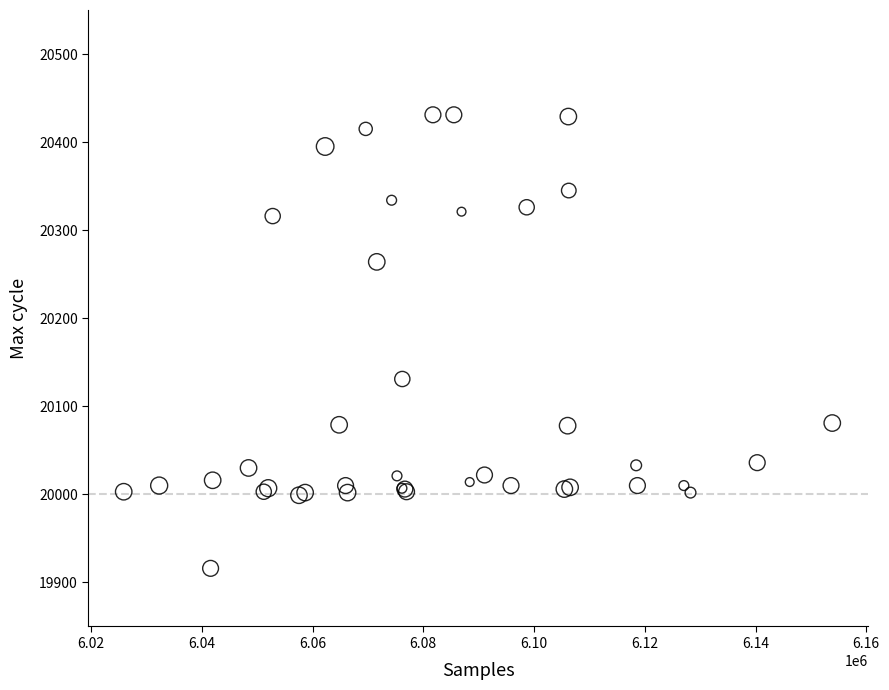

What Y value in the scatter plot is closest to 20173?

20131